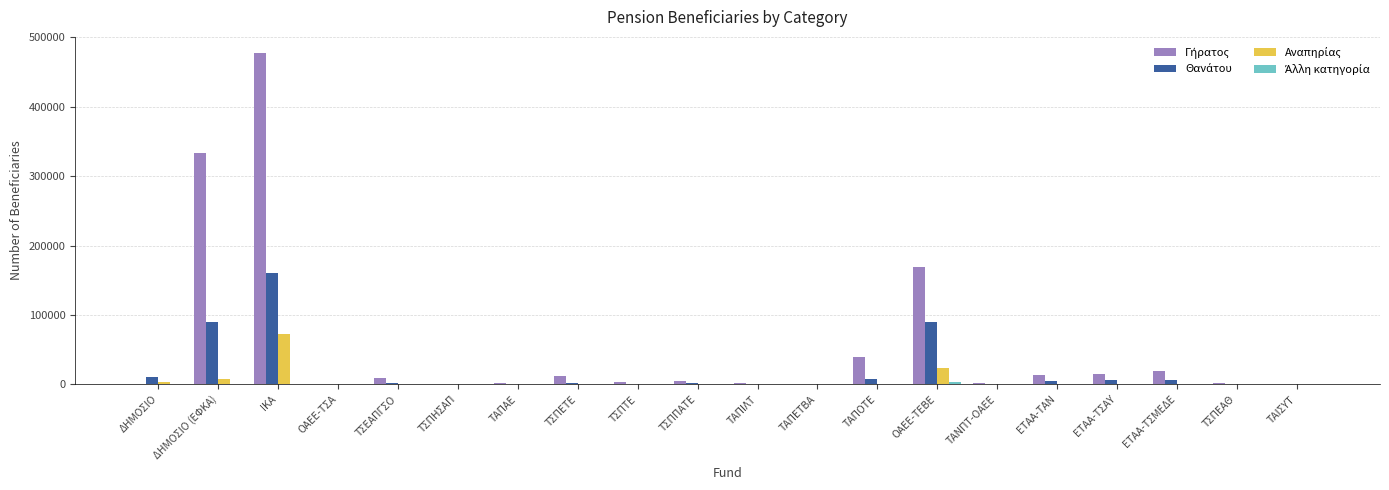

Which label corresponds to the largest value in the chart?

ΙΚΑ